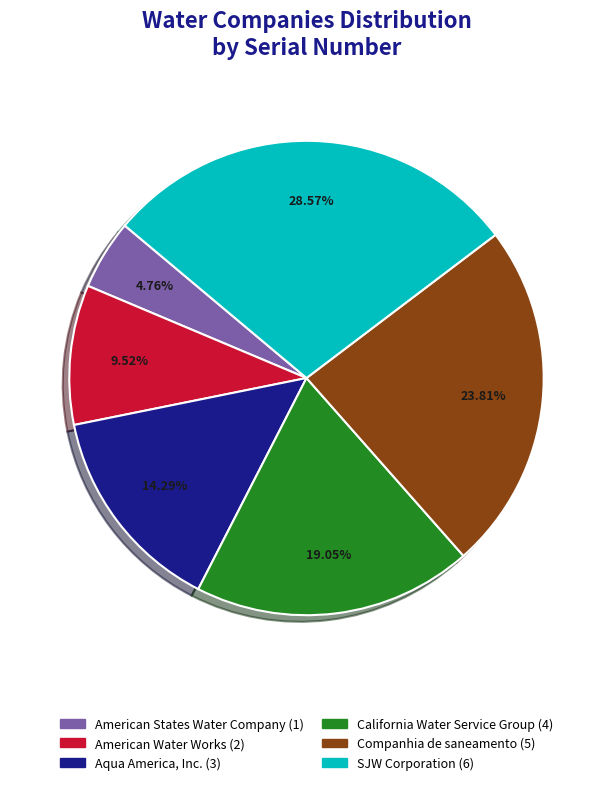

Is there any slice that represents more than half of the pie?

No